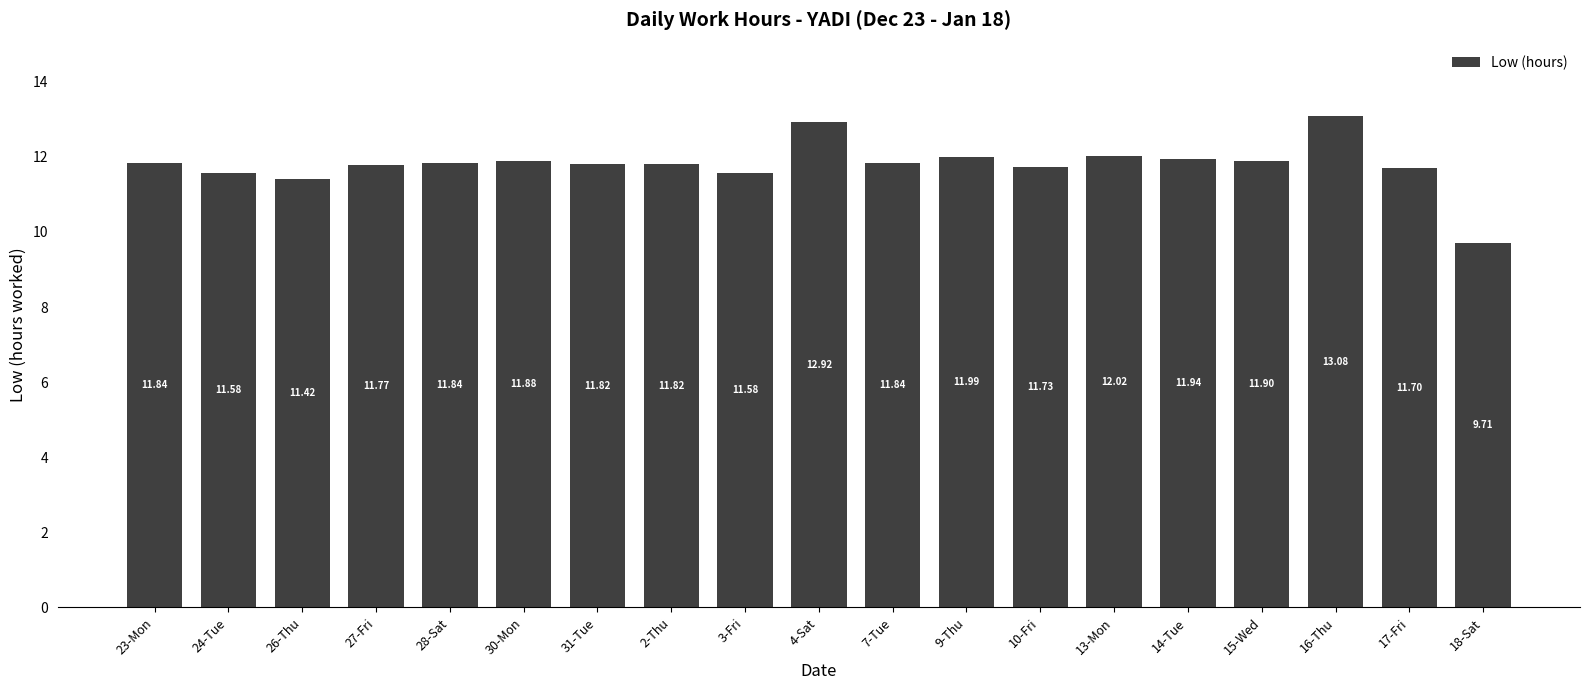

What position from the right is 10-Fri?

7